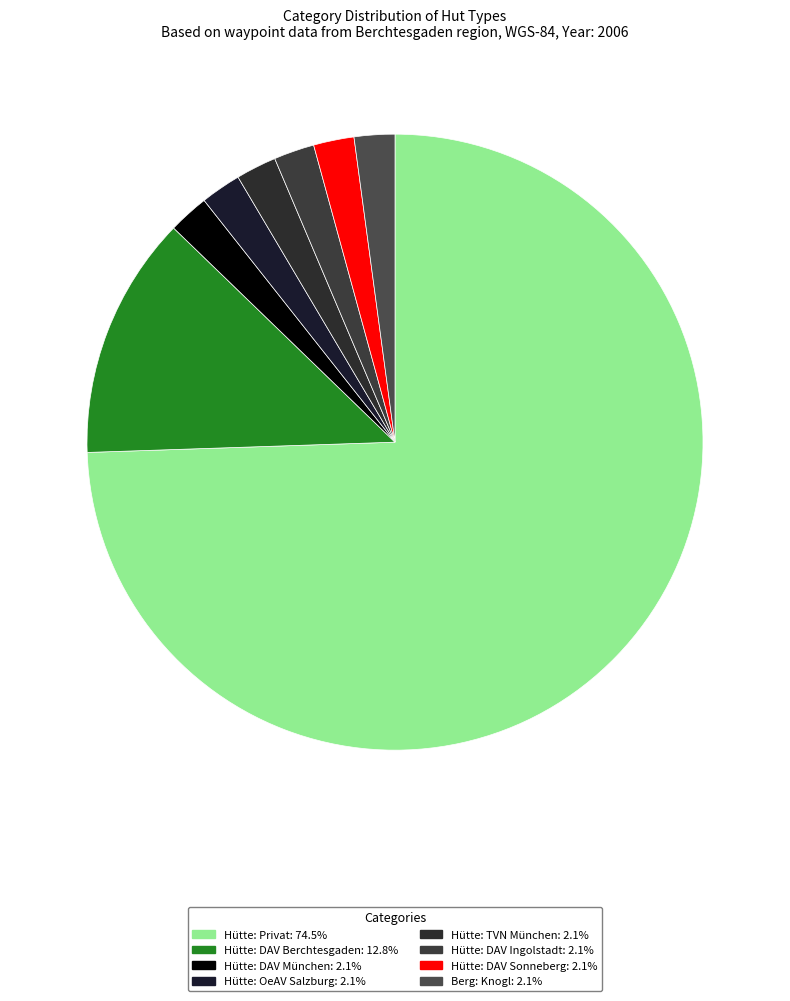

Rank the categories by value from lowest to highest.

Hütte: DAV München, Hütte: OeAV Salzburg, Hütte: TVN München, Hütte: DAV Ingolstadt, Hütte: DAV Sonneberg, Berg: Knogl, Hütte: DAV Berchtesgaden, Hütte: Privat